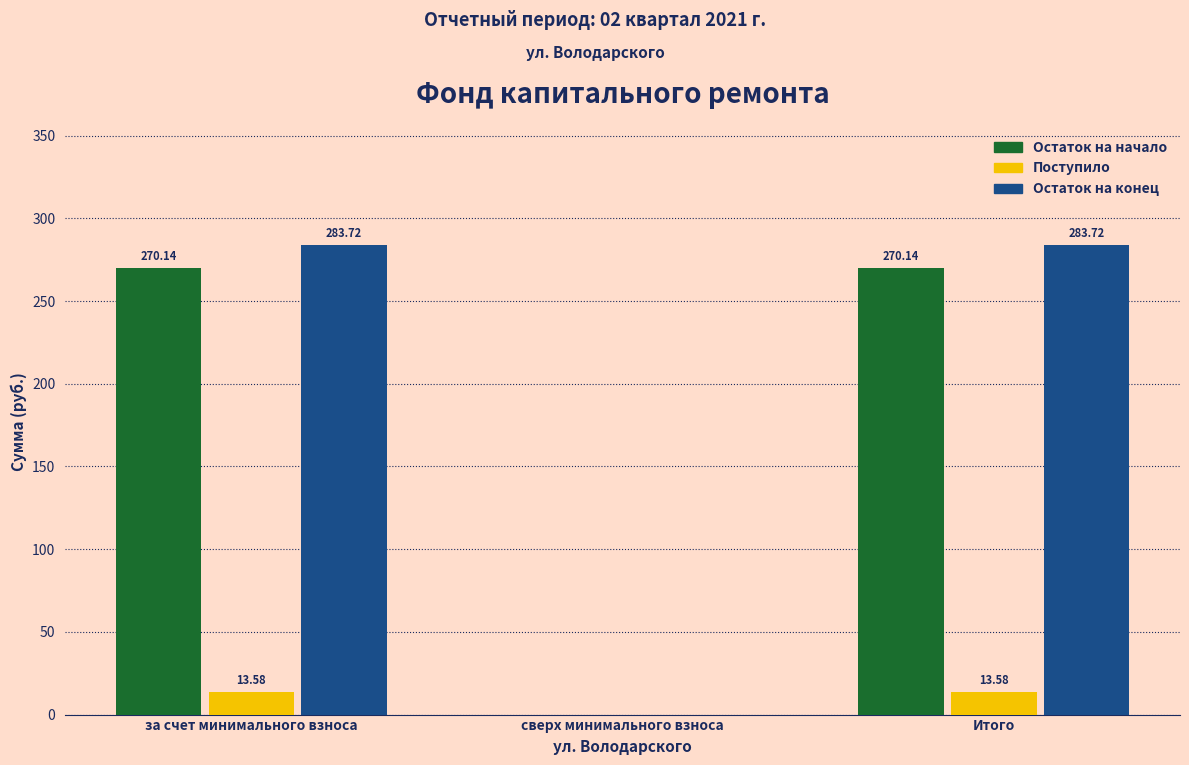

At which label is Остаток на начало closest to 135?

сверх минимального взноса